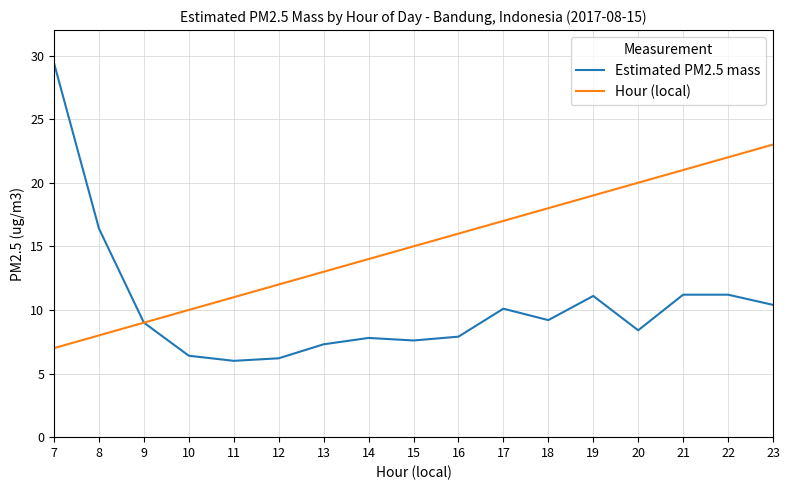

Is it true that Hour (local) equals 17.0 at 17?

True